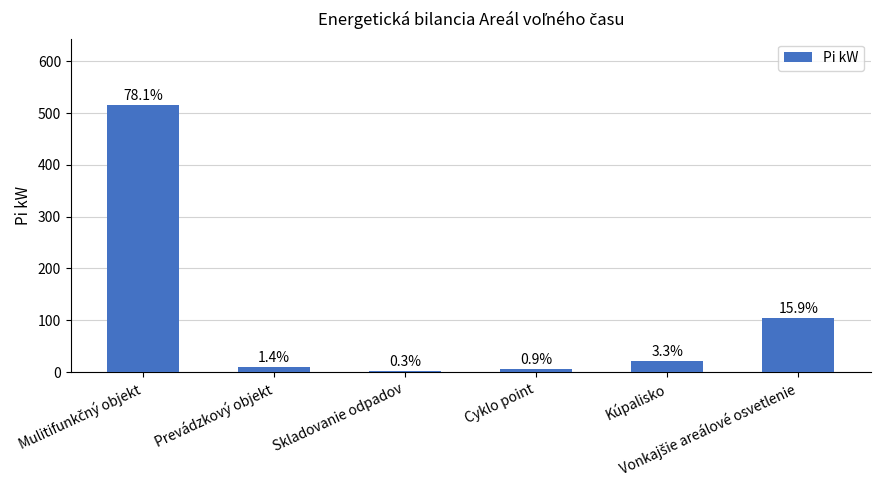

How many bars are there in total?

6